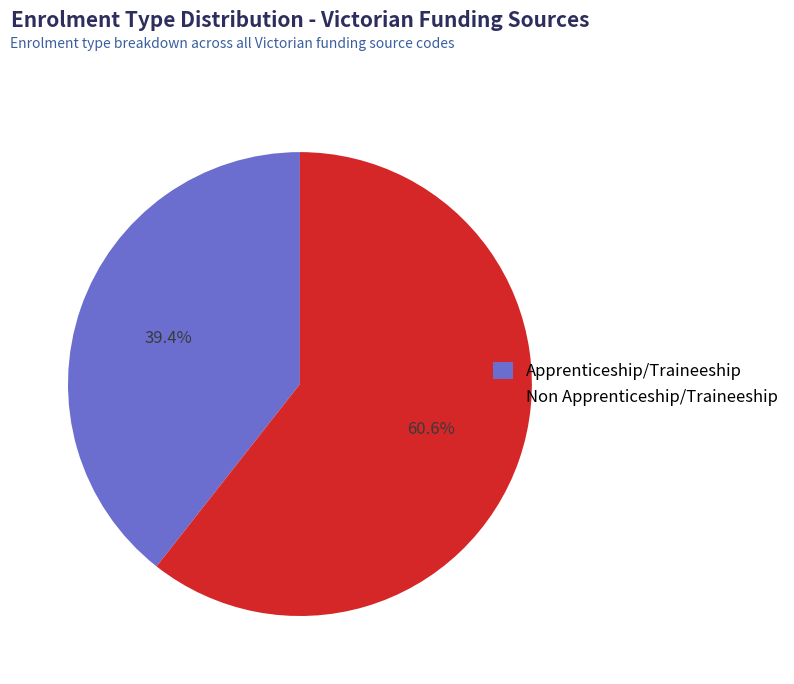

What portion of the pie excludes Non Apprenticeship/Traineeship?

39.4%